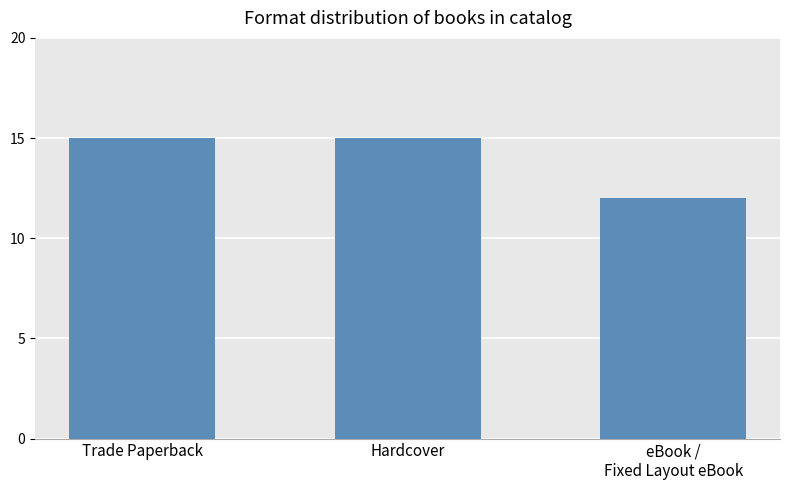

What value does the data have at eBook /
Fixed Layout eBook?

12